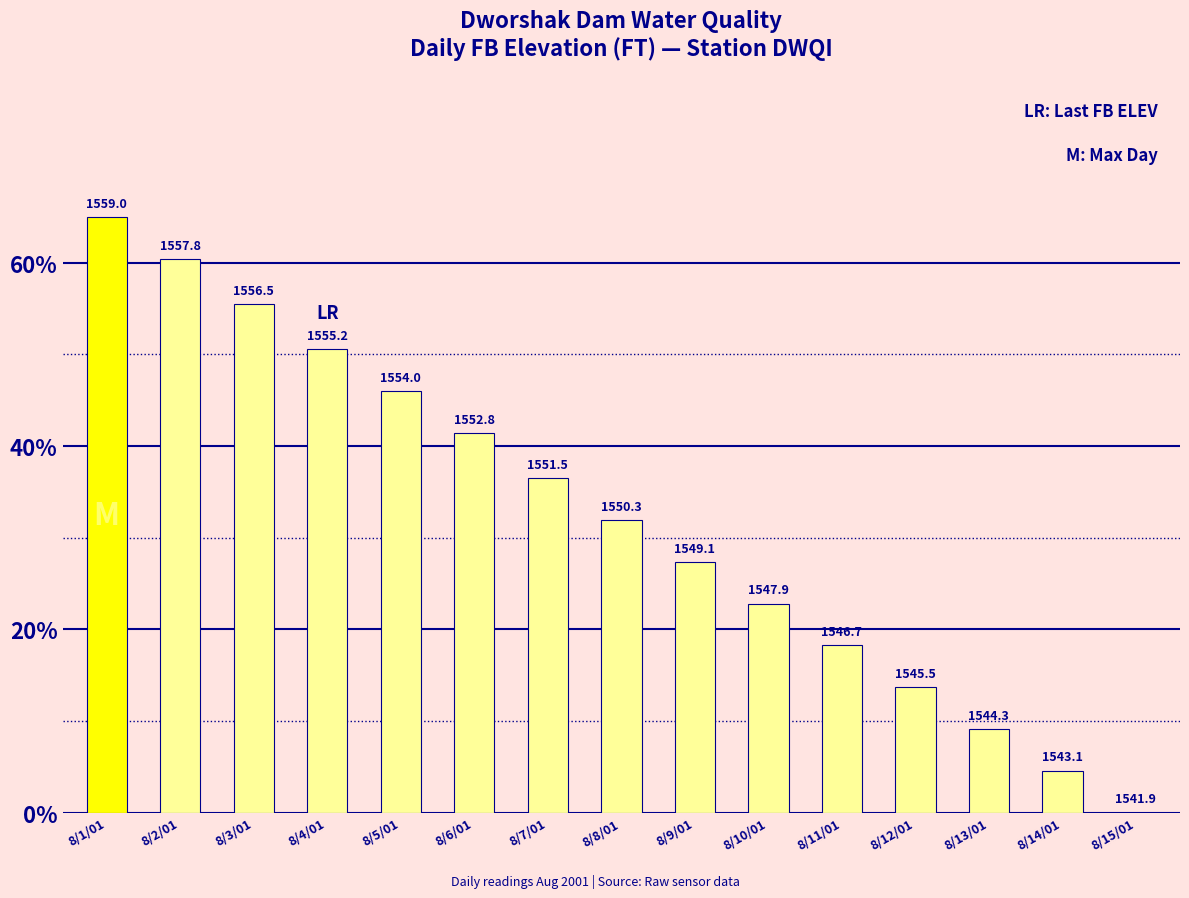

Reading left to right, what are all the values shown in this chart?

65.0	60.4	55.5	50.6	46.0	41.4	36.5	31.9	27.4	22.8	18.2	13.7	9.1	4.6	0.0